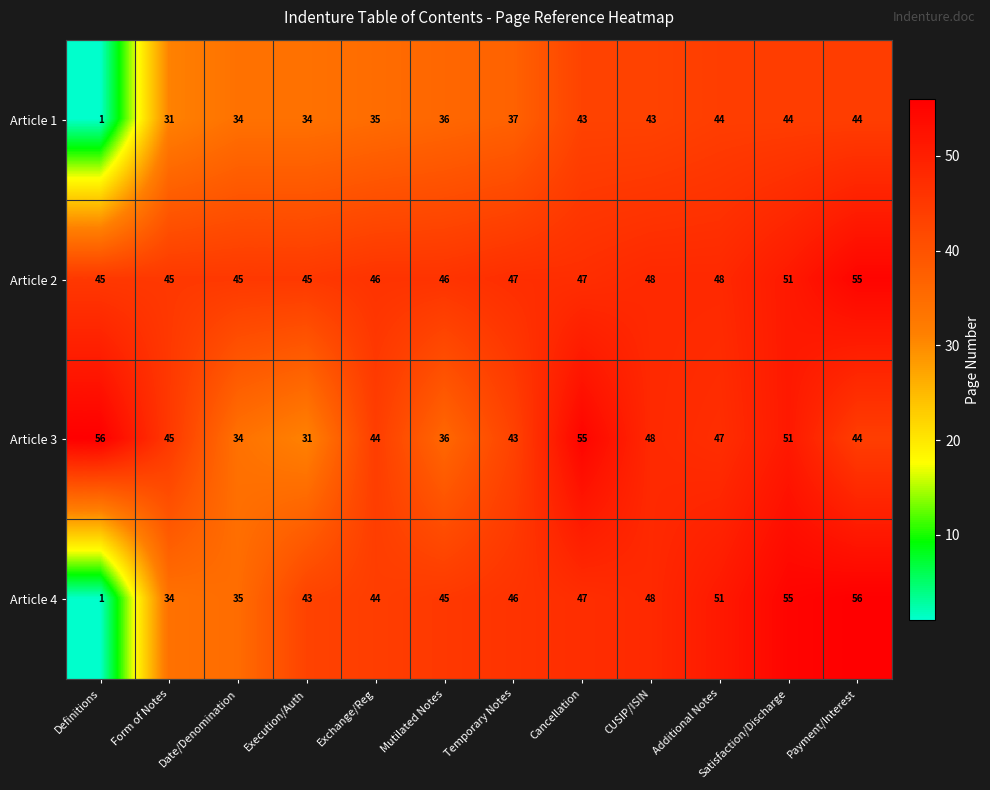

List the series in order of their overall mean, highest first.

Article 2, Article 3, Article 4, Article 1